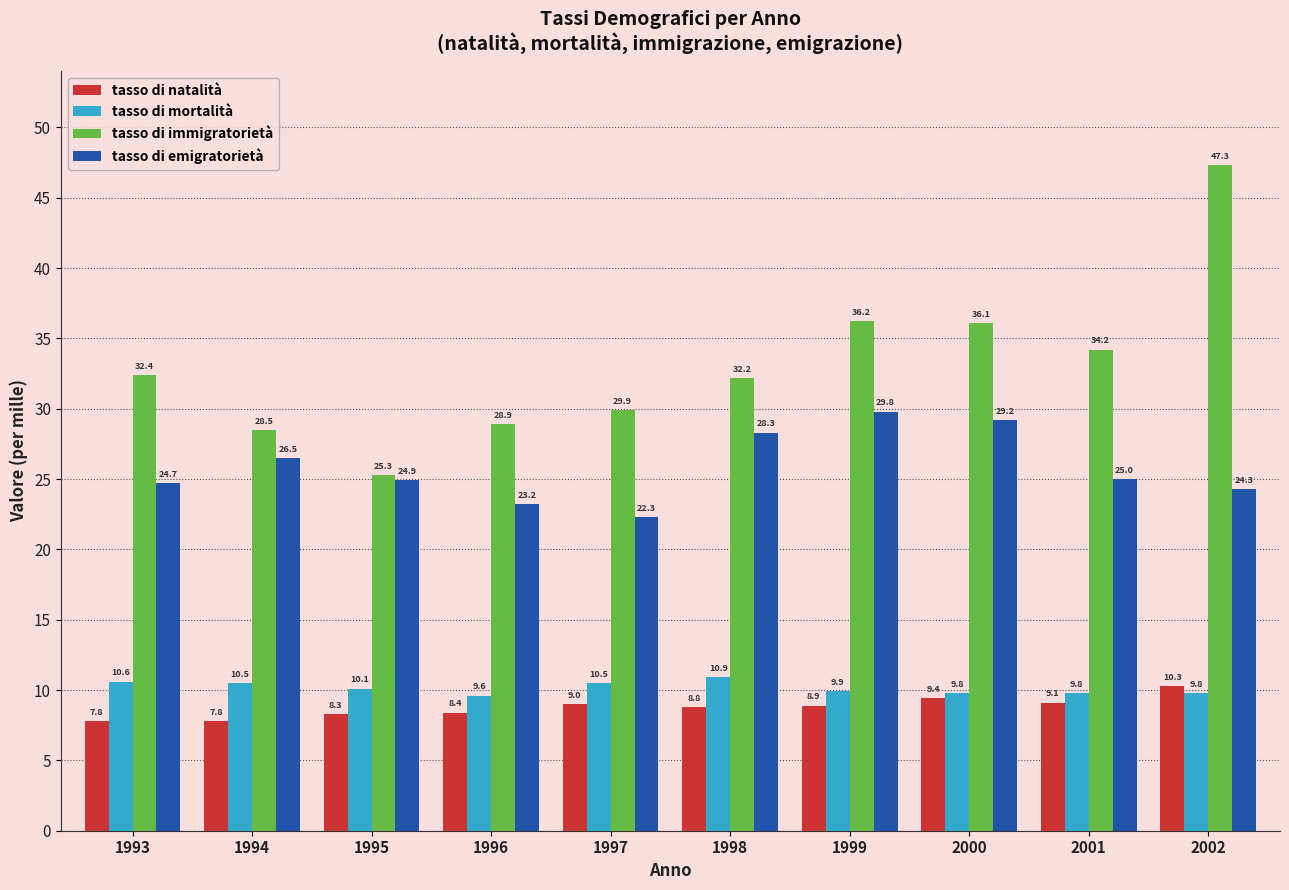

Is it true that tasso di mortalità equals 5.2 at 2001?

False